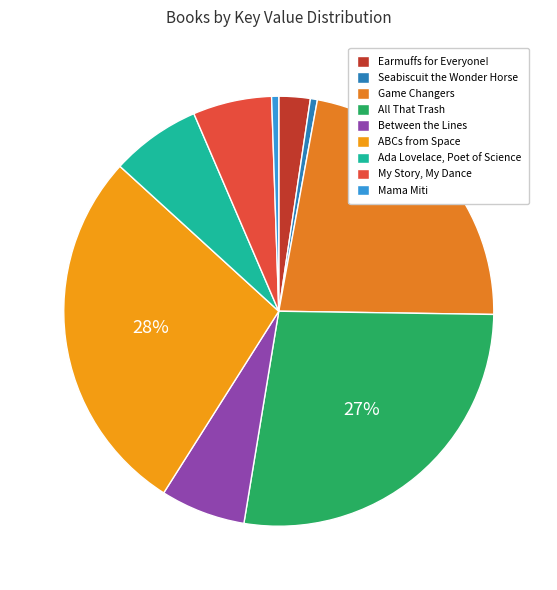

True or false: Seabiscuit the Wonder Horse accounts for 1% of the total.

True